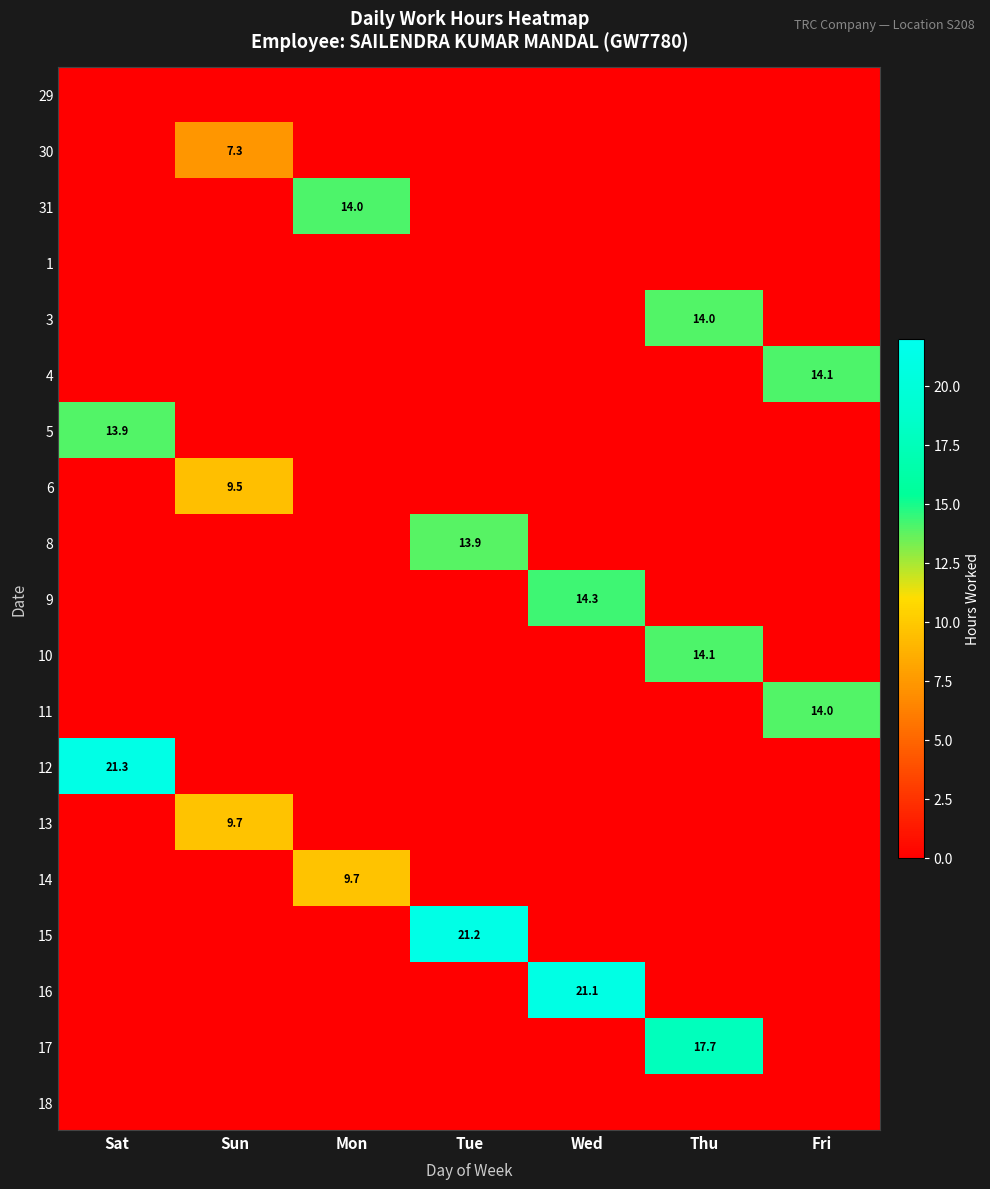

At which category does the chart reach its peak across all series?

Sat